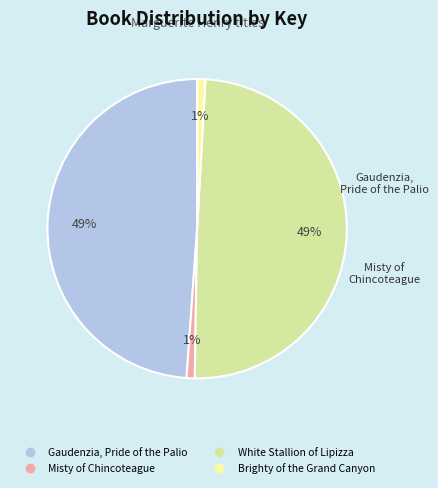

To the nearest percent, what portion does Gaudenzia, Pride of the Palio represent?

49%